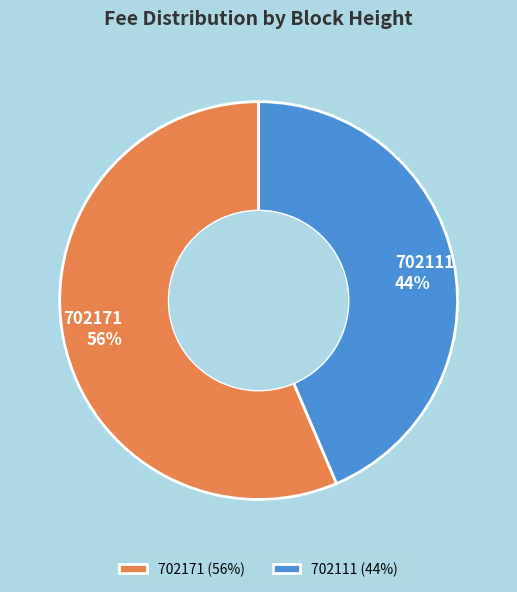

What percentage is the 702171 slice, to the nearest percent?

56%